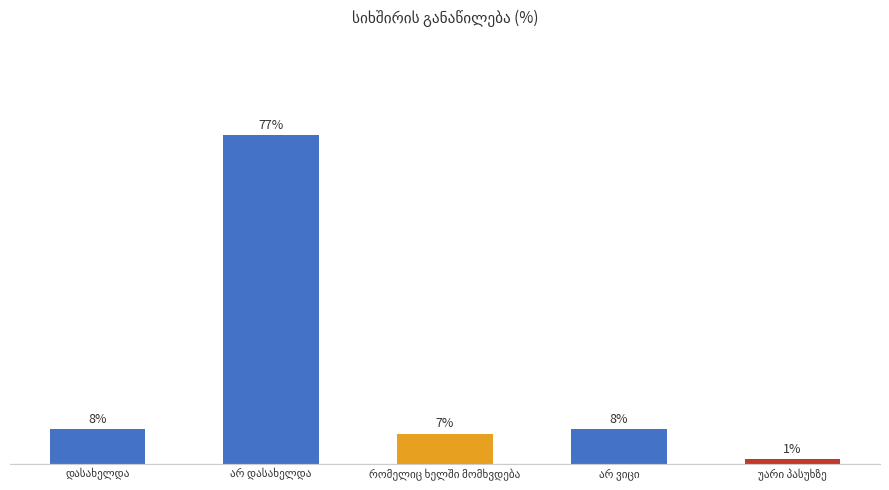

What is the average value?

20